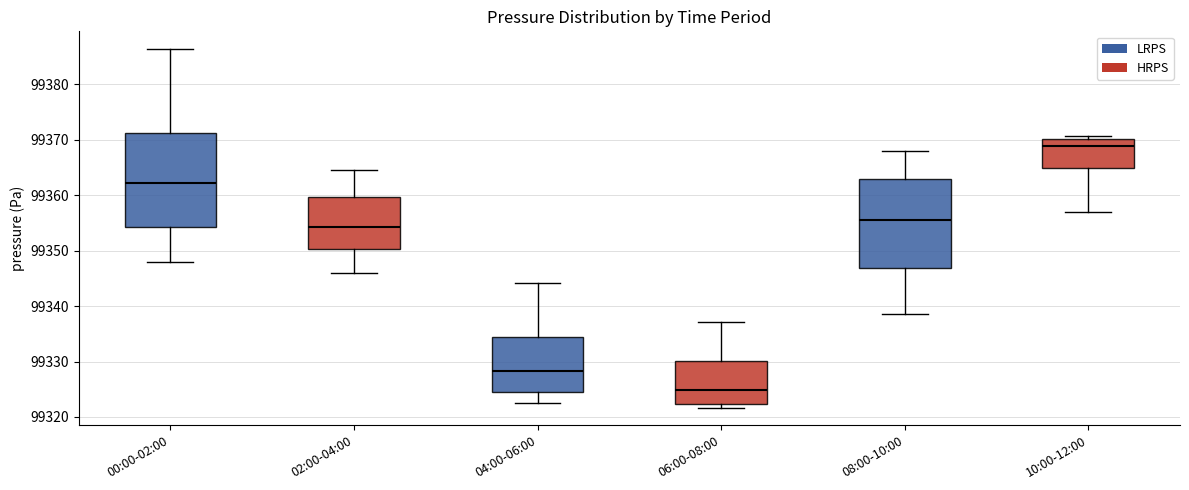

Where does the lower whisker of the box for 00:00-02:00 end on the y-axis? The values are not printed on the chart, so give them approximately, as read against the axis.

99348